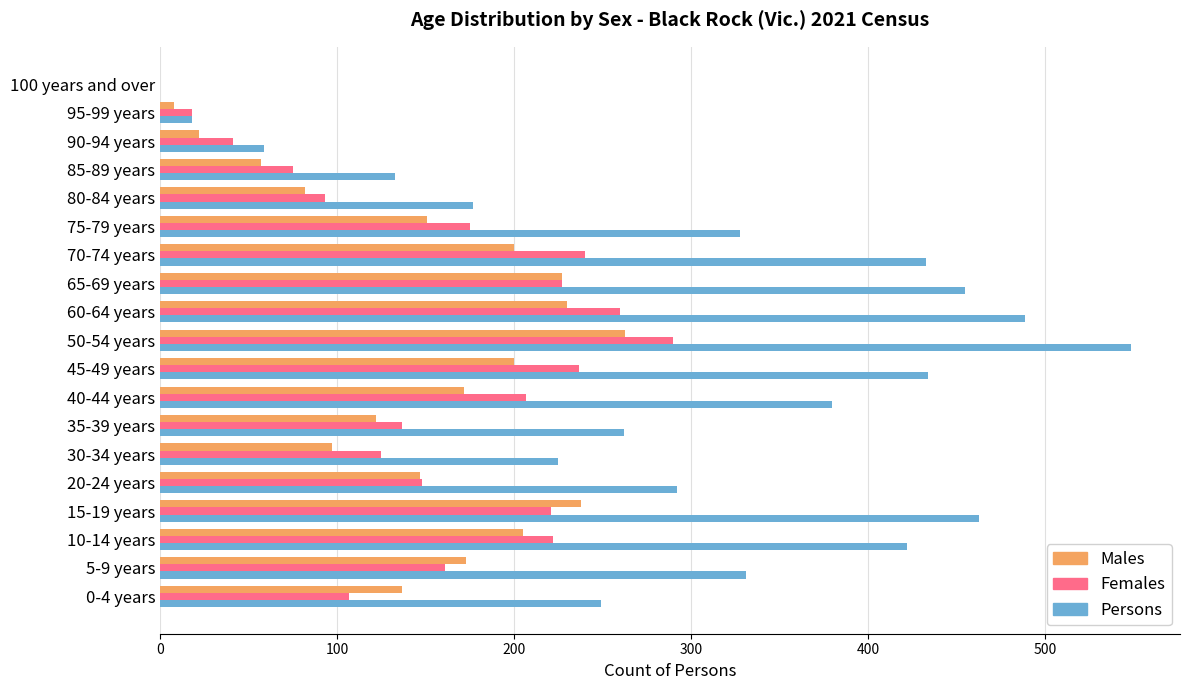

What is the highest value of the Males series?

263